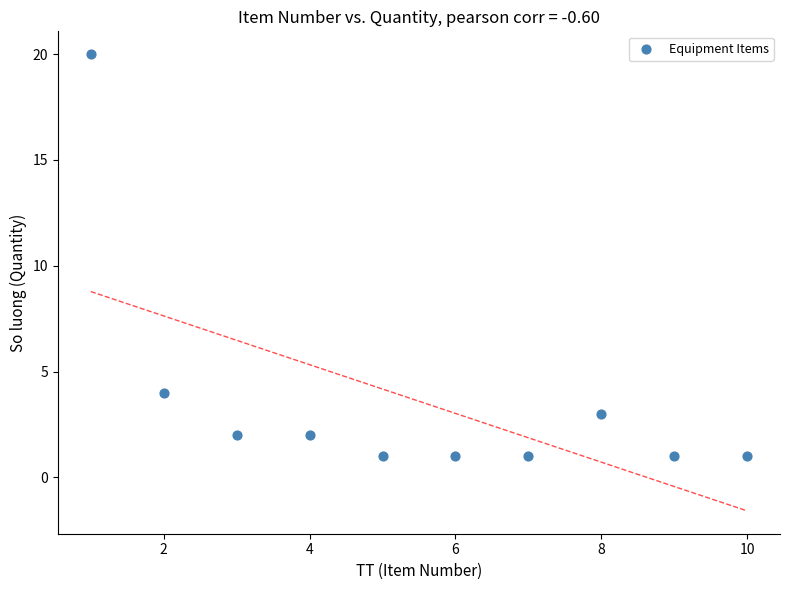

What is the range of Y values (max minus min)?

19